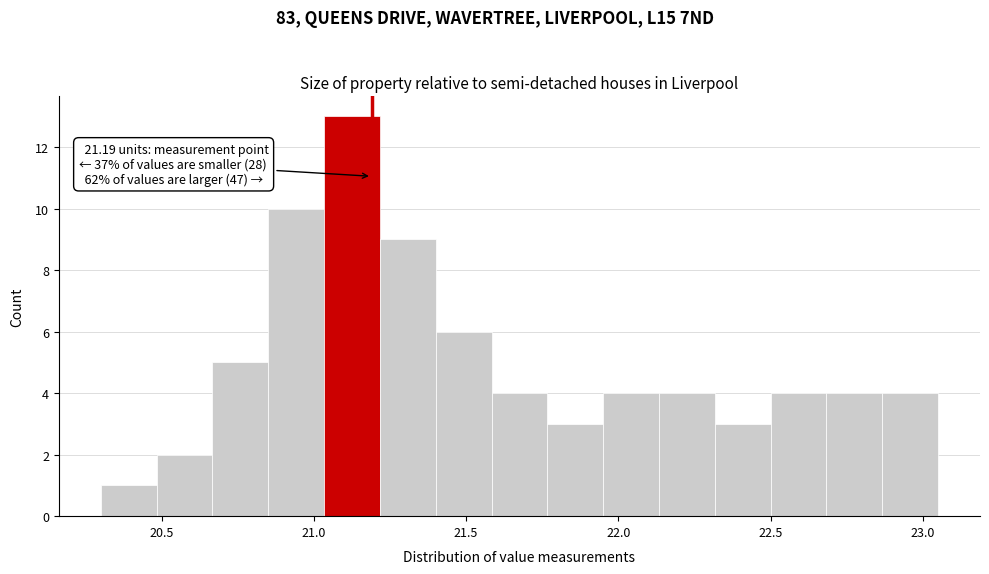

Read against the x-axis, roughly where is the centre of the tallest bar?

21.15